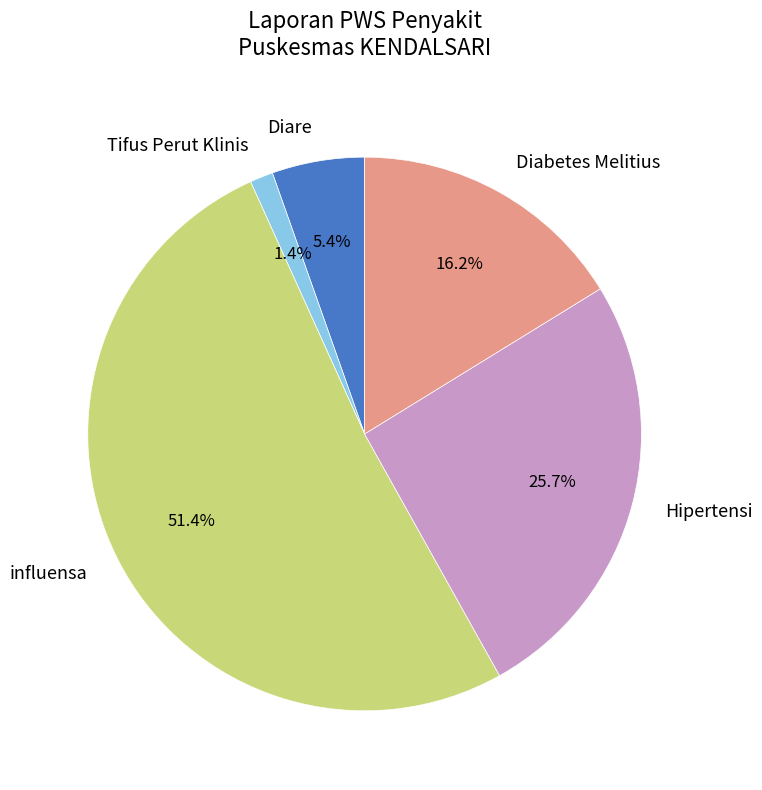

To the nearest percent, what percentage of the pie is Diabetes Melitius?

16%